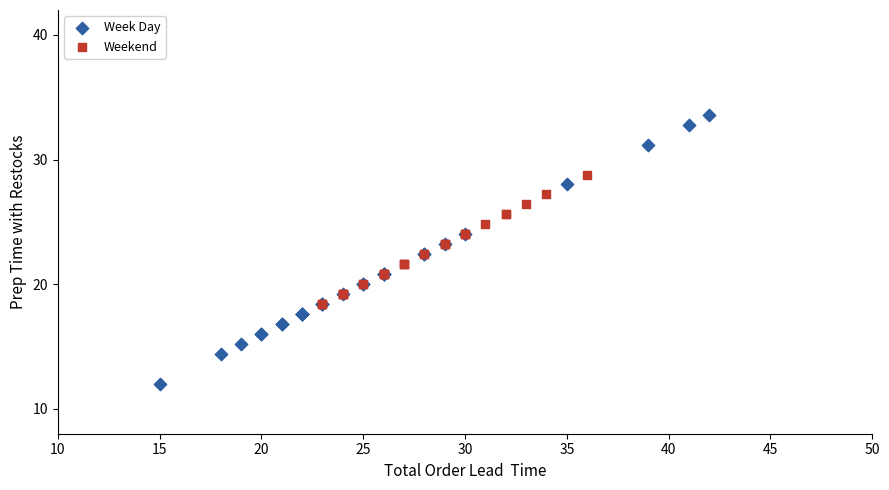

Which series contains the lowest Y value?

Week Day